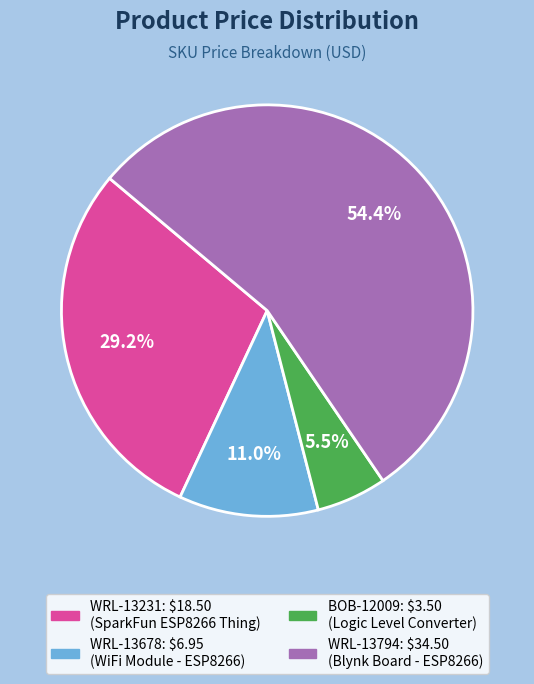

To the nearest percent, what is the combined percentage of WRL-13794 and BOB-12009?

60%